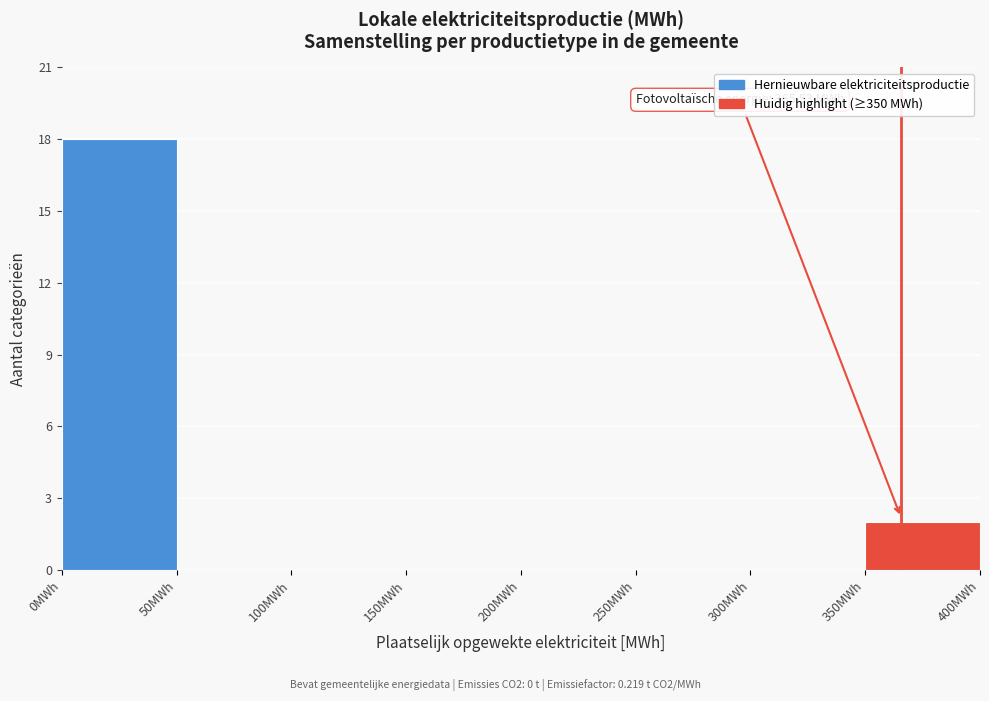

Over which range of the x-axis is the bar tallest?

0 to 50